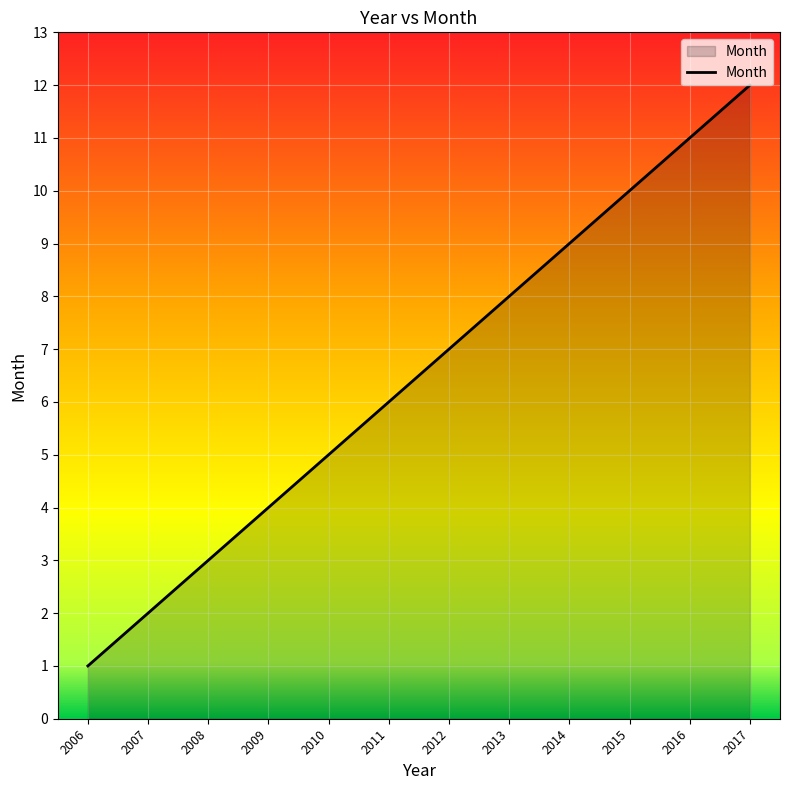

Where is the data nearest to the value 6?

2011